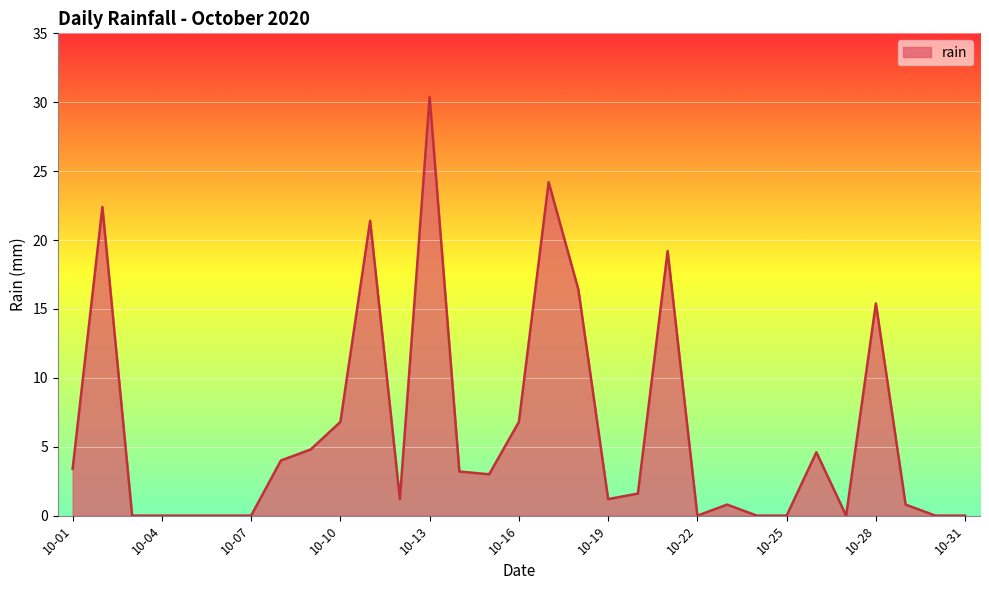

How many lines are shown in the chart?

1